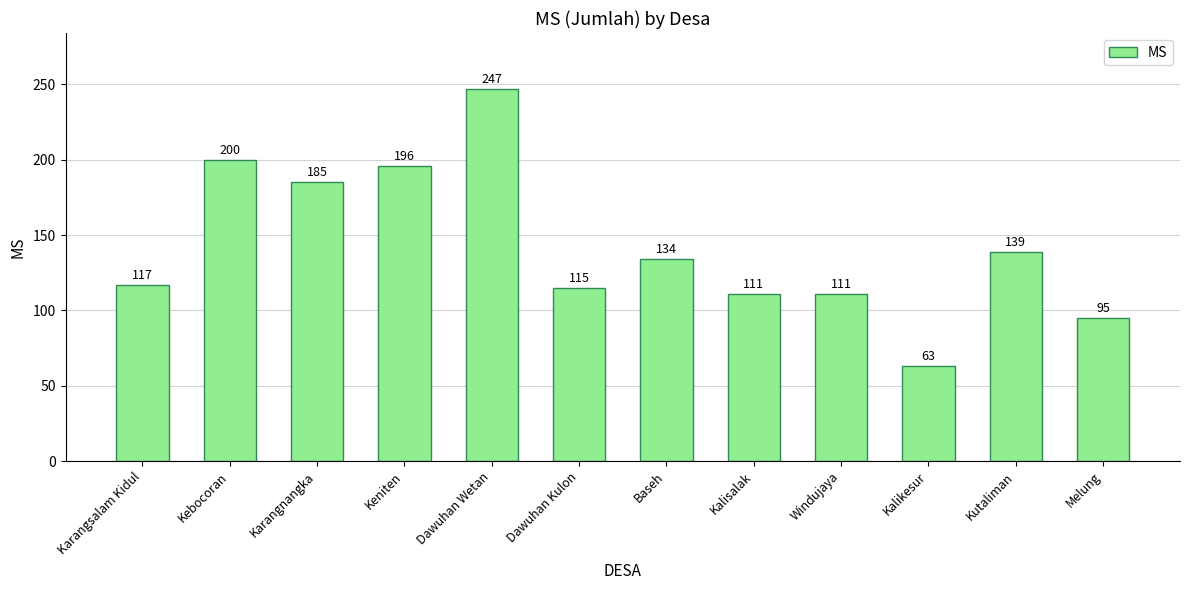

Does the chart contain any negative values?

No